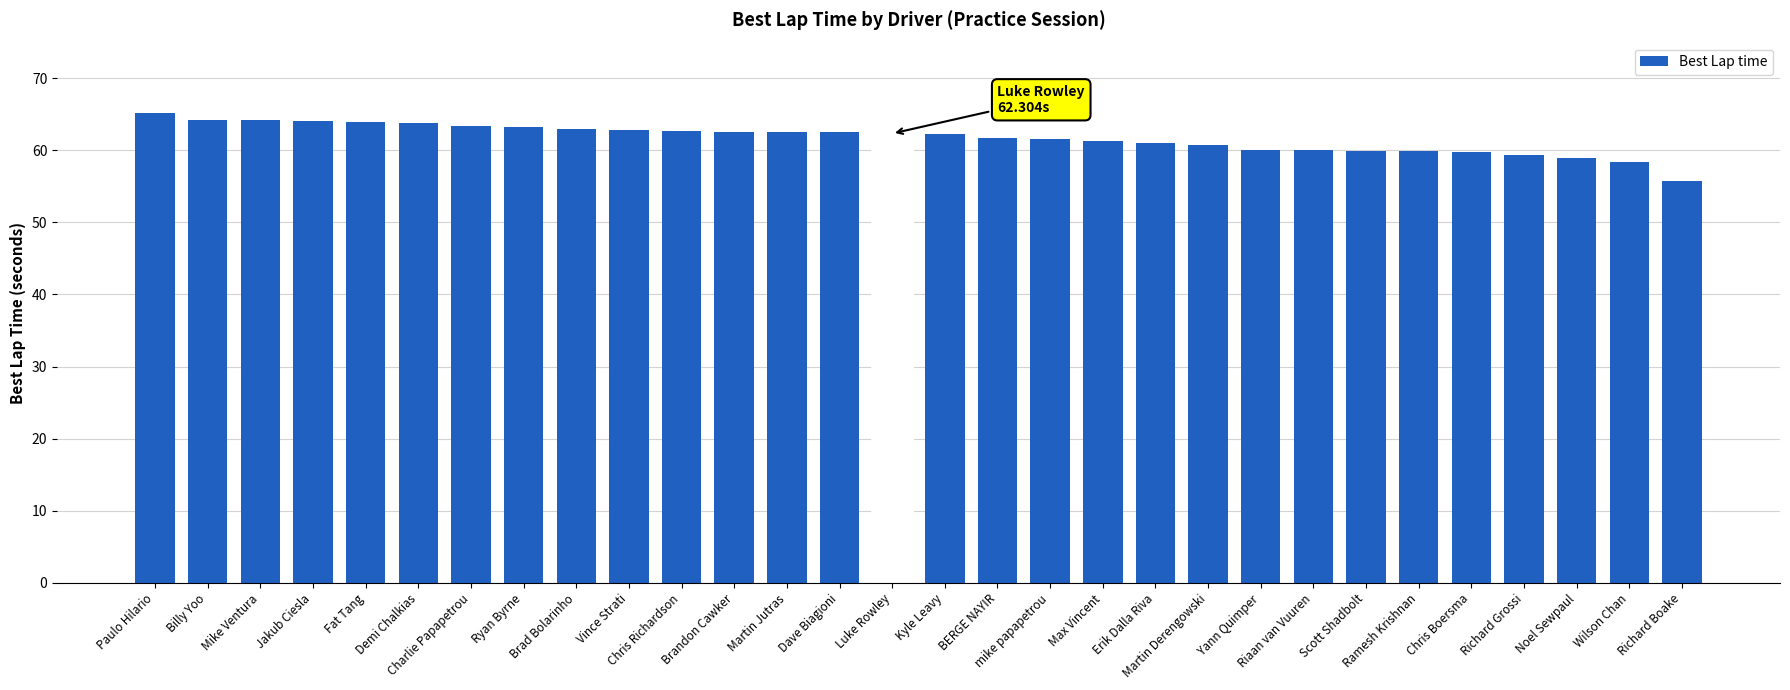

What is the difference between the second highest and second lowest values?

5.8